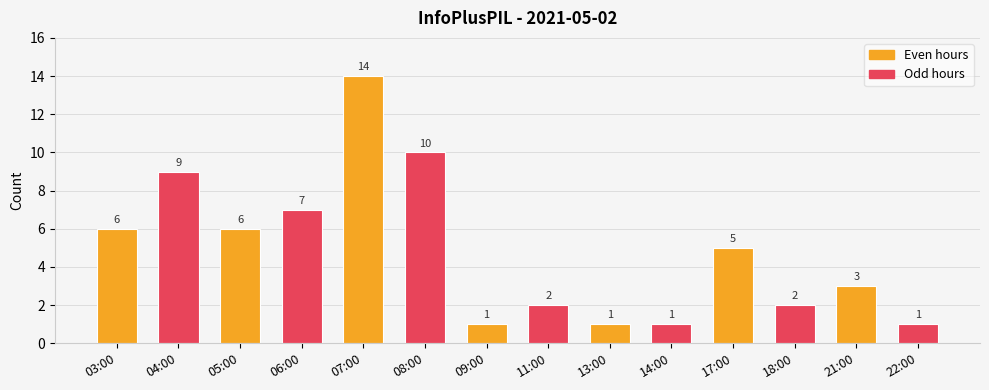

Which has a higher value, 03:00 or 11:00?

03:00